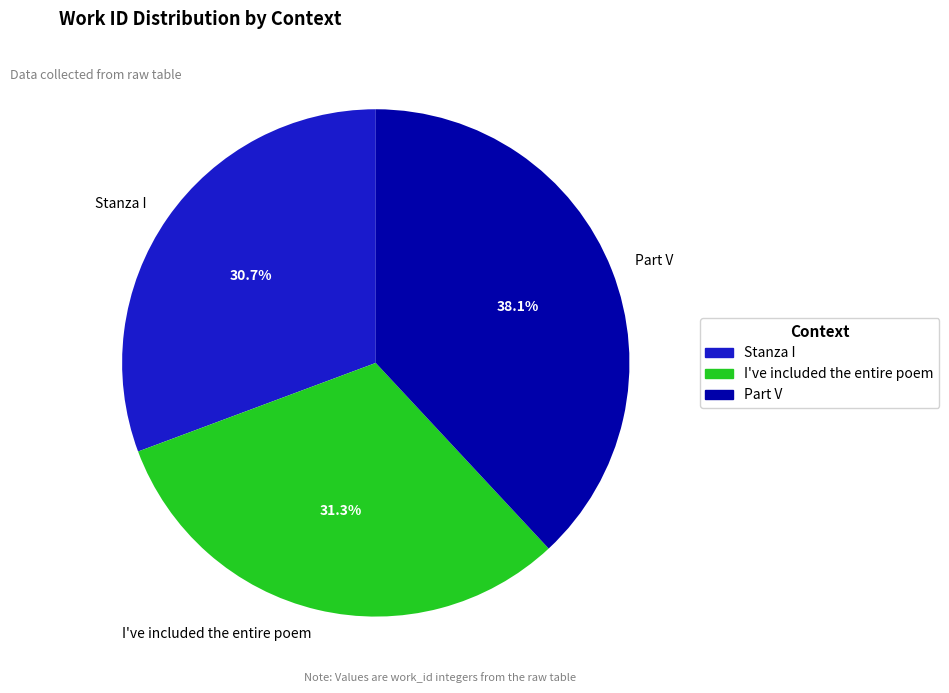

The Part V slice represents 38% of the pie. True or false?

True